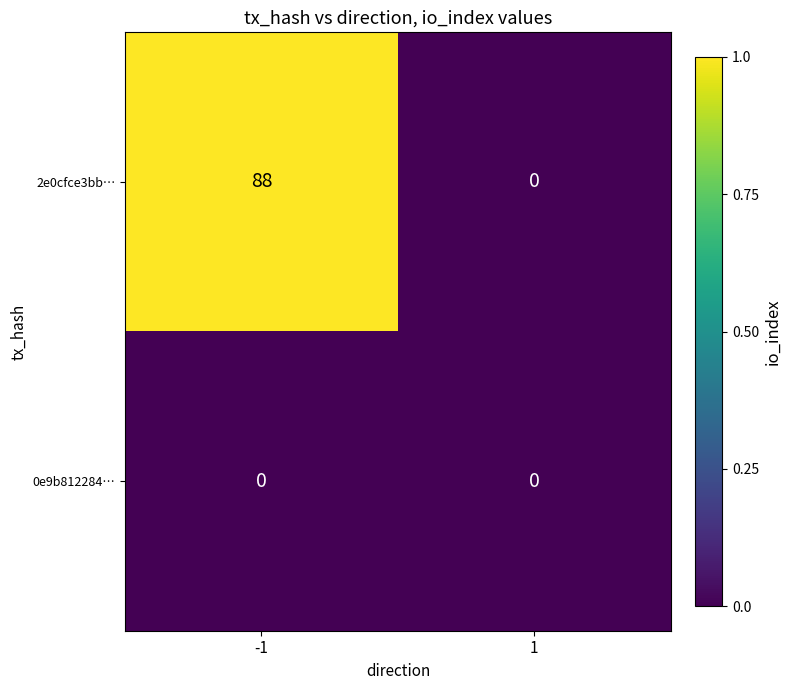

What is the sum of the 2e0cfce3bb… values at 1 and -1?

88